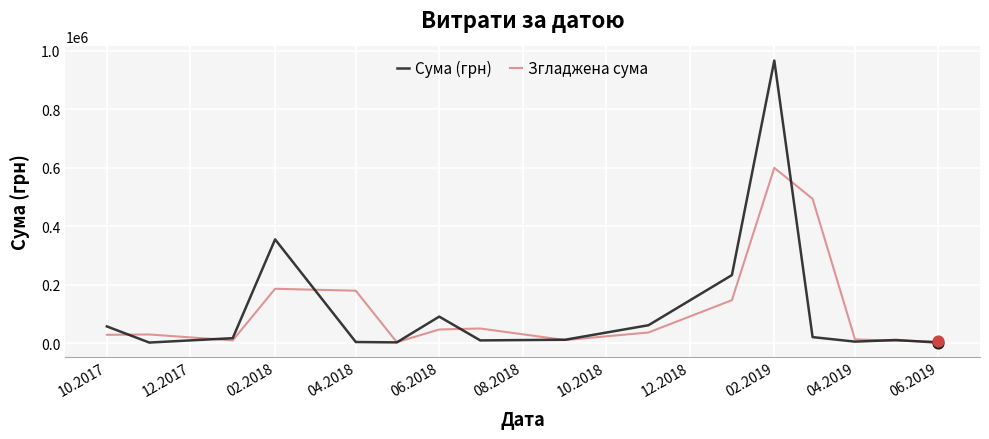

What is the maximum value for Згладжена сума?

600105.2